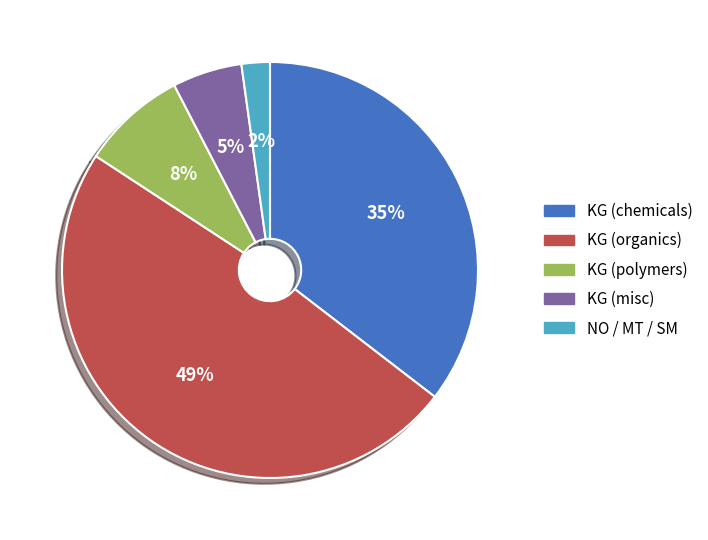

To the nearest percent, what portion does KG (misc) represent?

5%